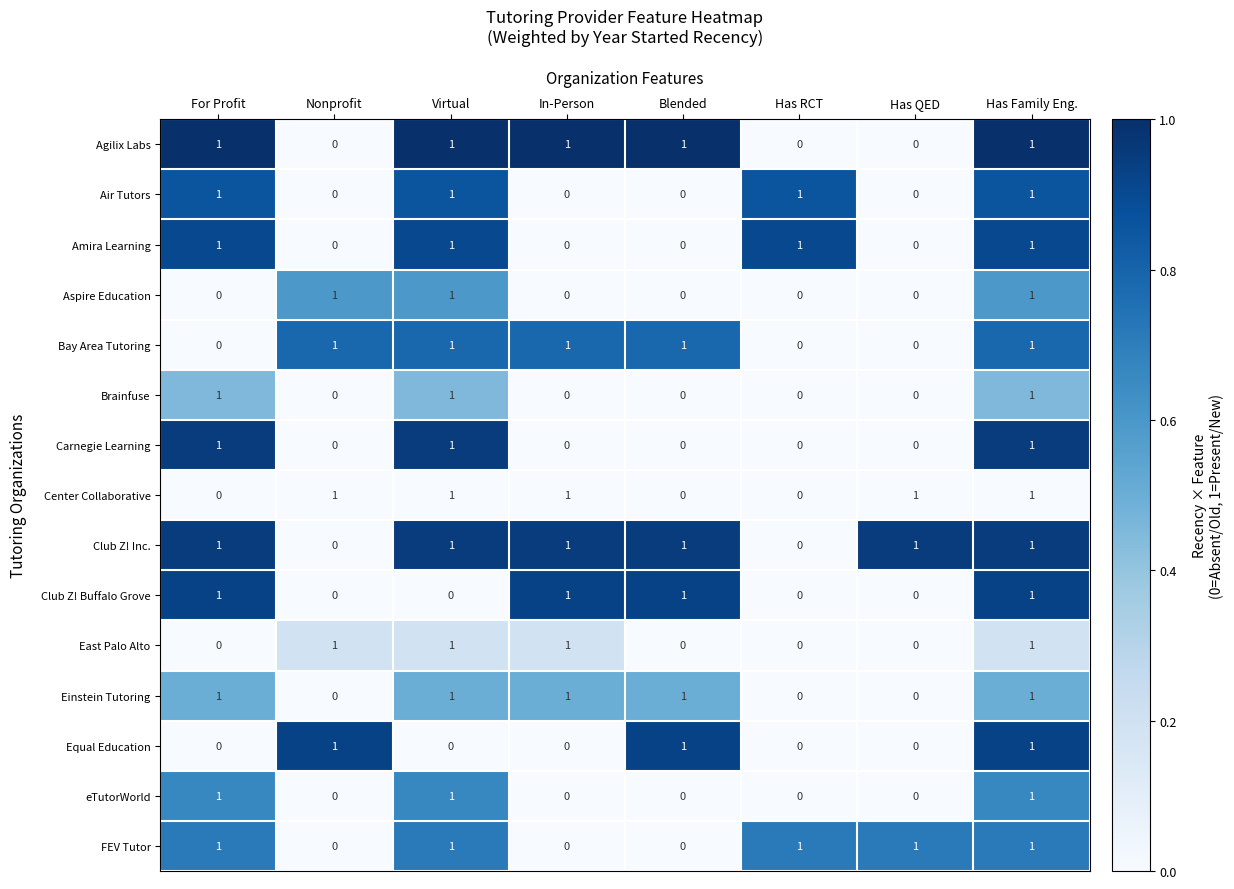

Count the Agilix Labs values in the range 0 to 1.

8